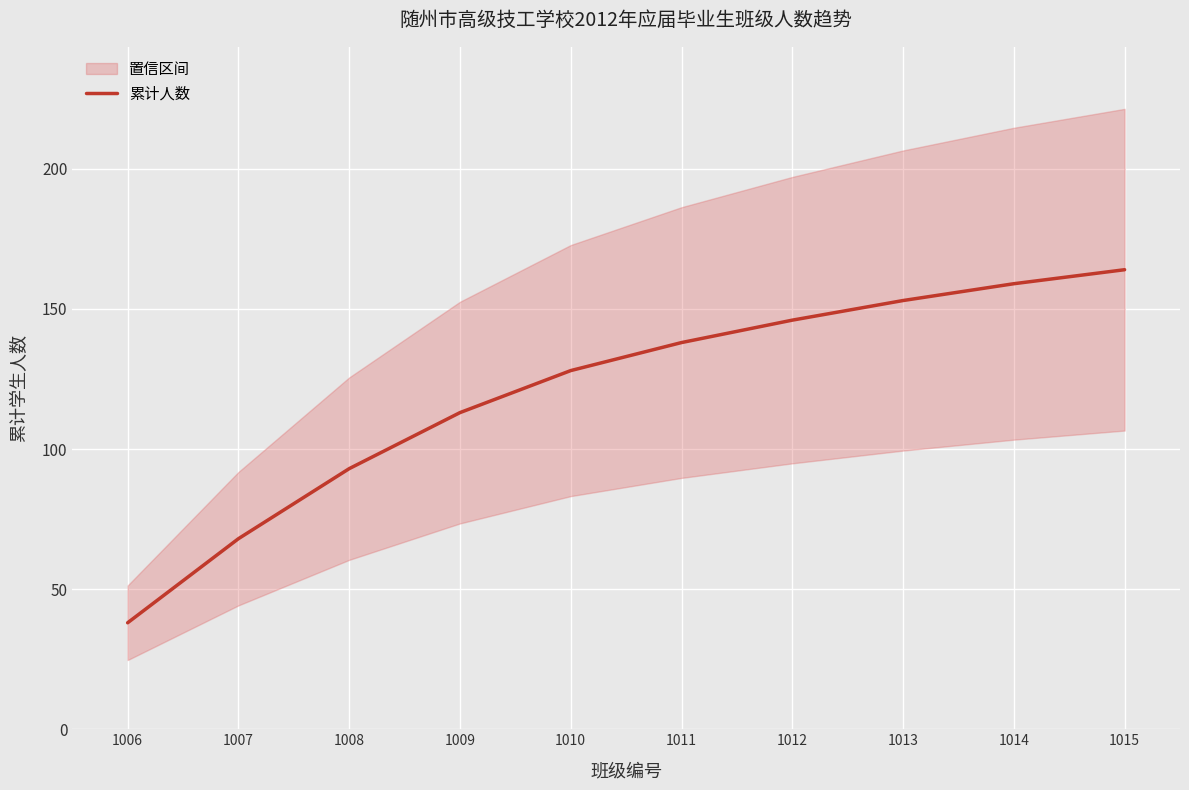

Reading left to right, transcribe all the data shown in this chart.

1006=38	1007=68	1008=93	1009=113	1010=128	1011=138	1012=146	1013=153	1014=159	1015=164